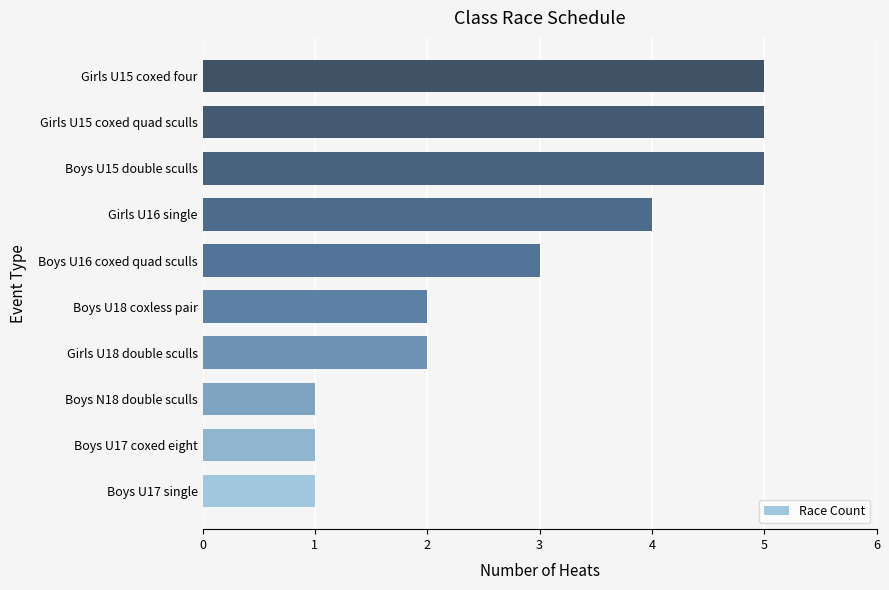

How many bars are there in total?

10